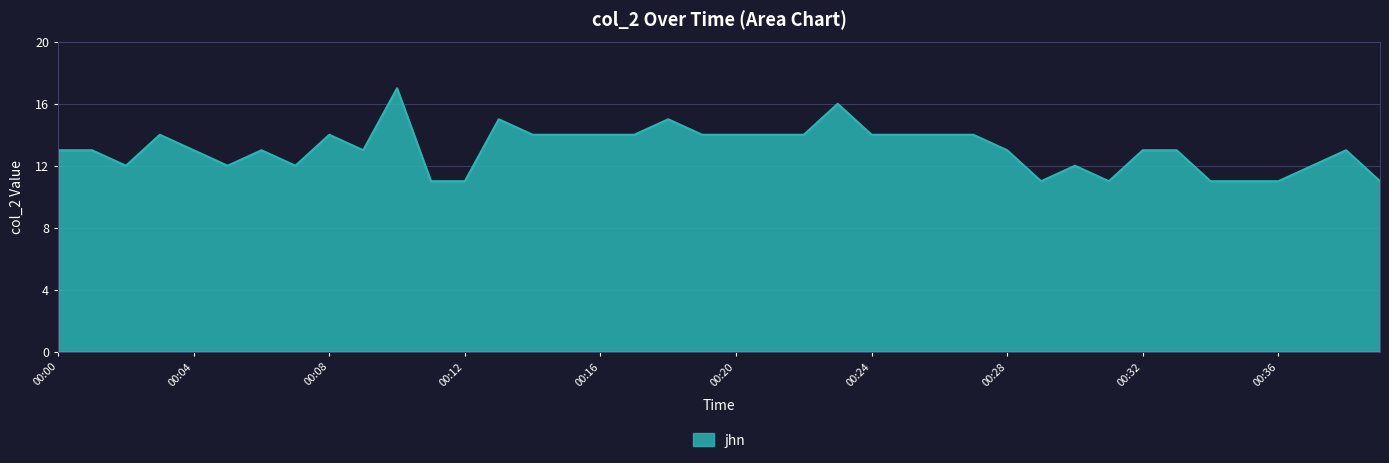

What is the greatest value displayed?

17